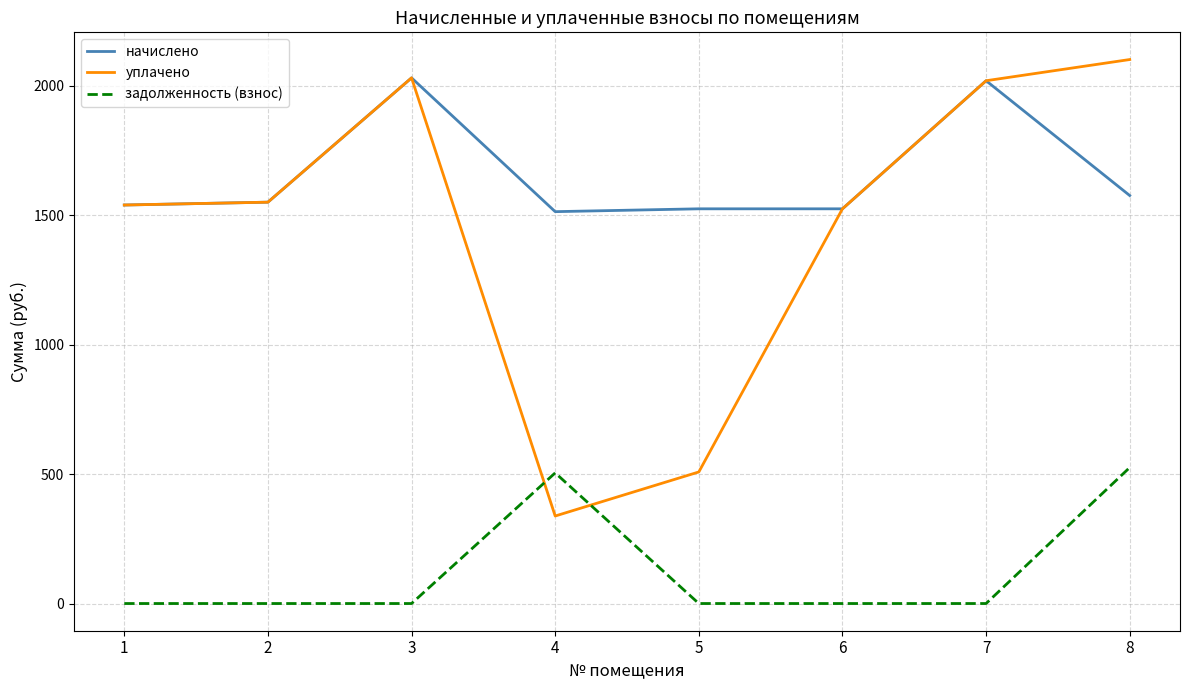

What are all the series names shown in the legend?

начислено, уплачено, задолженность (взнос)